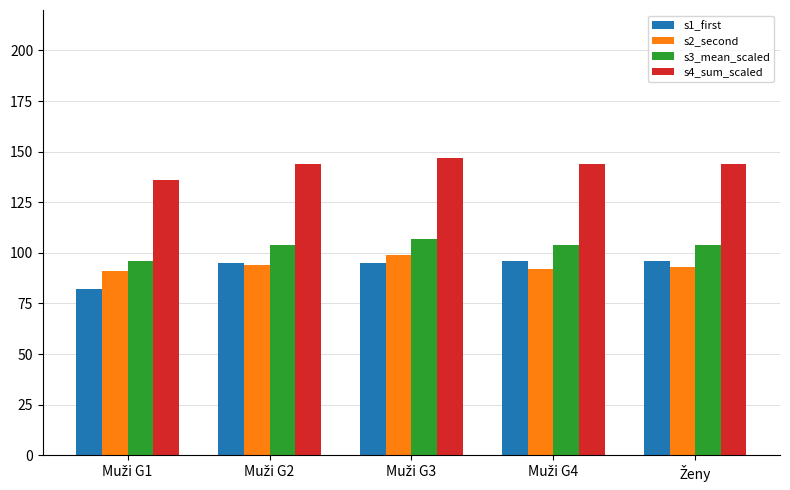

What is the average value of the s1_first series?

93